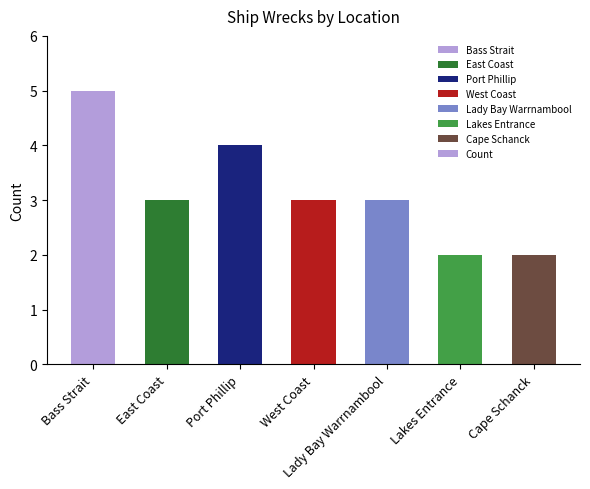

What is the sum of all values?

22